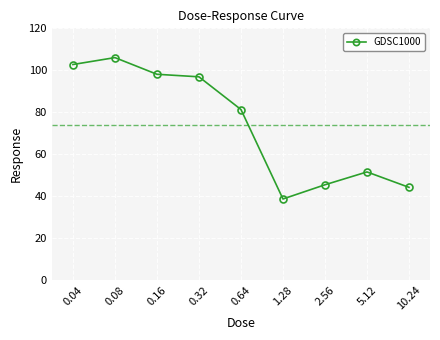

What is the ratio of the value at 5.12 to the value at 0.64?

0.6